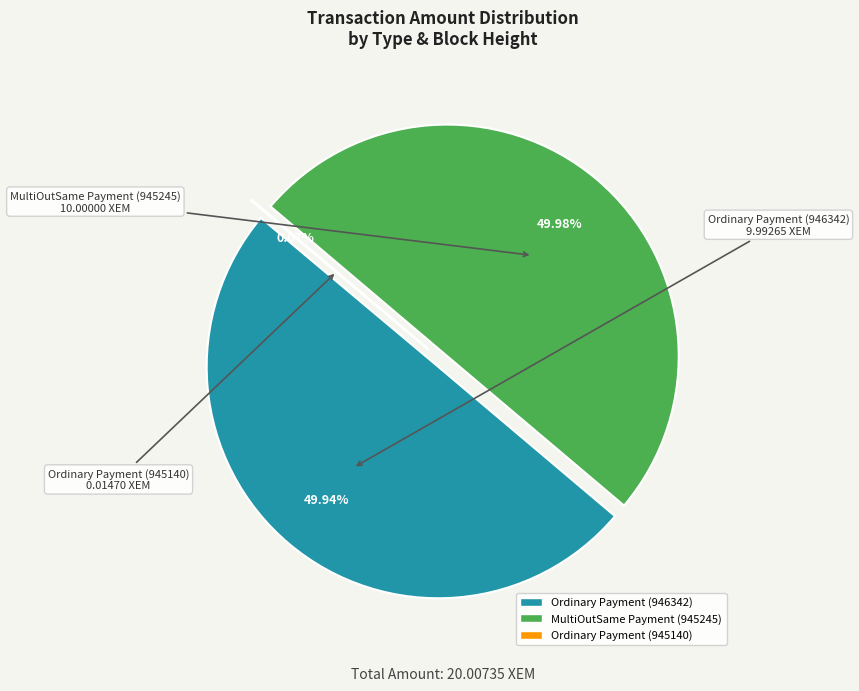

What percentage is NOT represented by Ordinary Payment (945140)?

99.9%